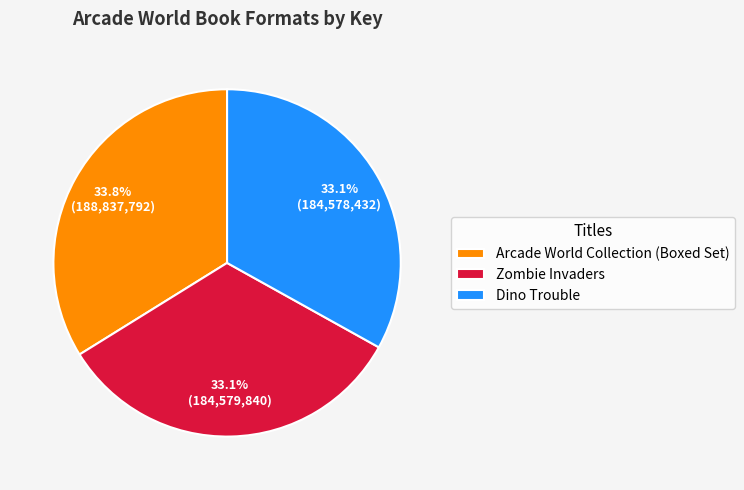

What percentage is the Dino Trouble slice, to the nearest percent?

33%